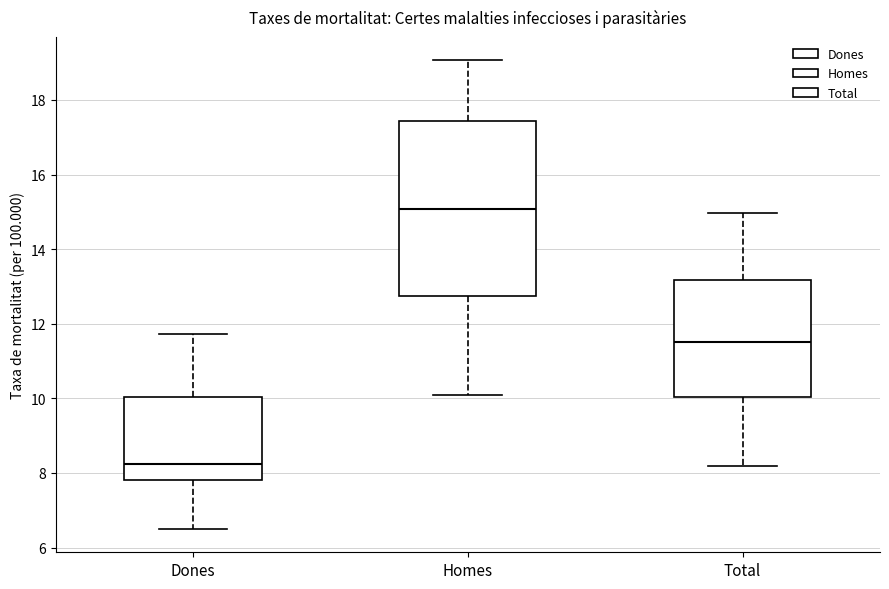

Comparing the boxes themselves (not the whiskers), which one is the tallest?

Homes